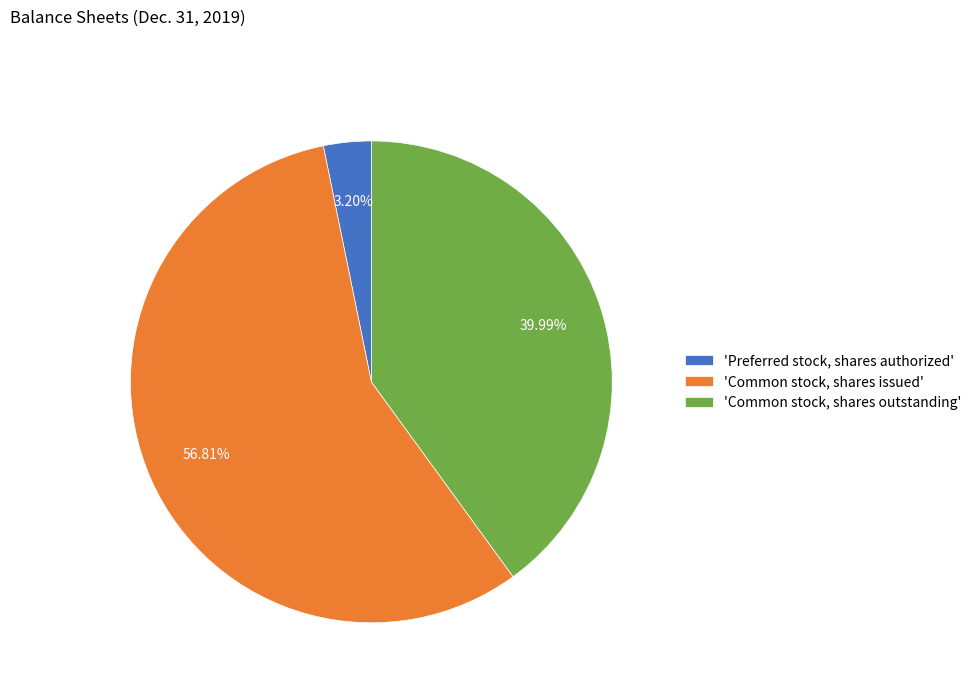

Do 'Common stock, shares outstanding' and 'Common stock, shares issued' together represent more than half of the pie?

Yes